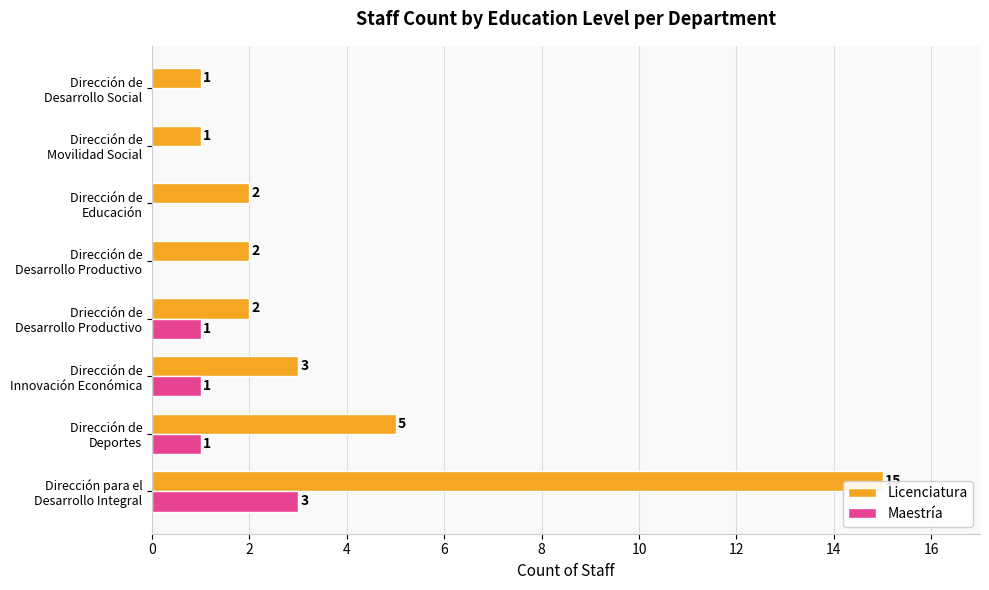

Which series has the largest total across all categories?

Licenciatura